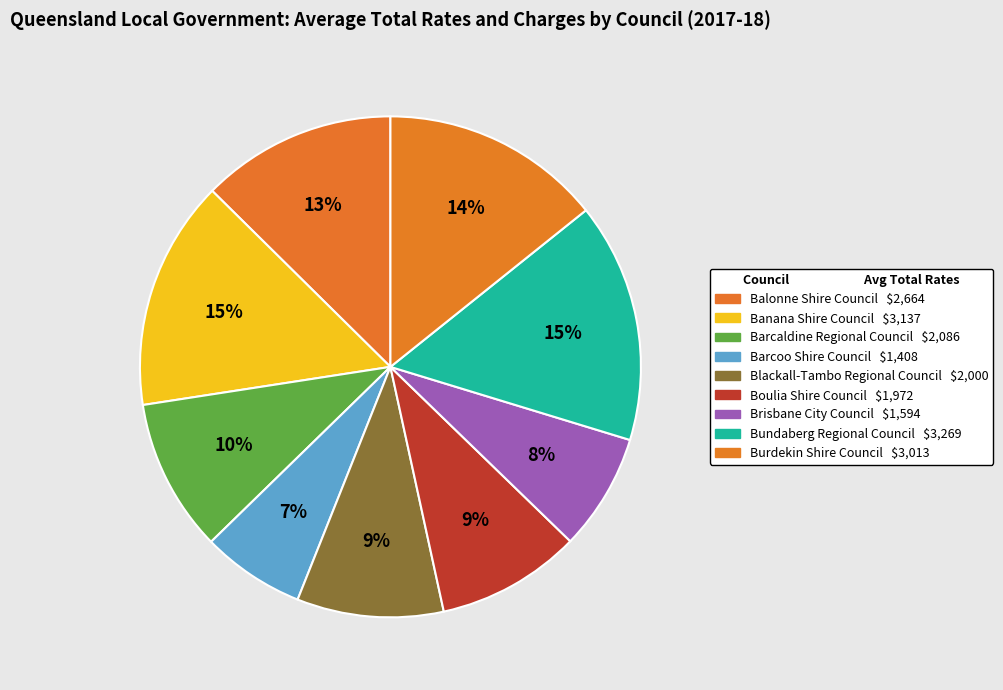

To the nearest percent, what is the average slice percentage?

11%